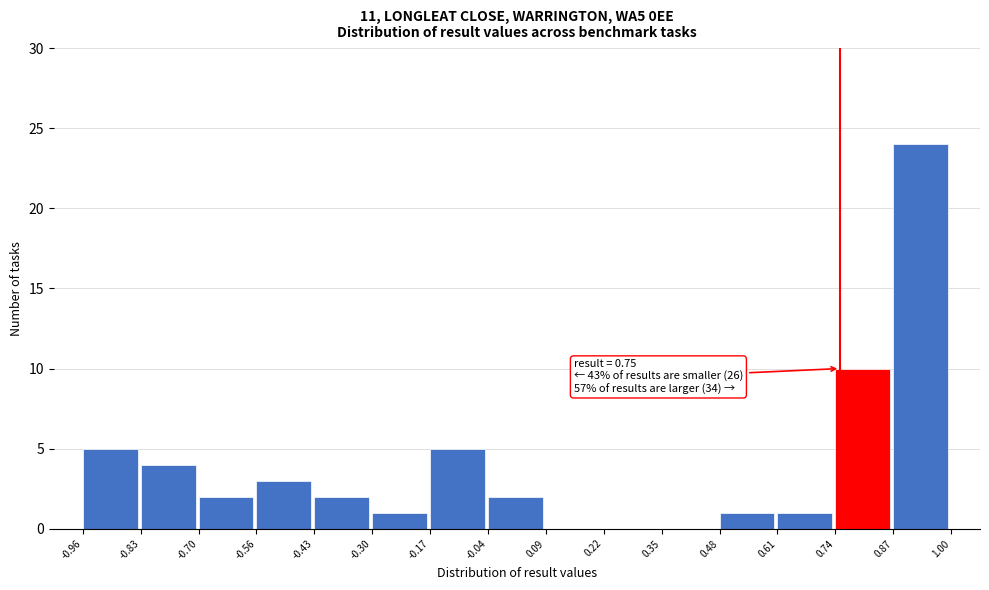

Over which range of the x-axis is the bar tallest?

0.87 to 1.00